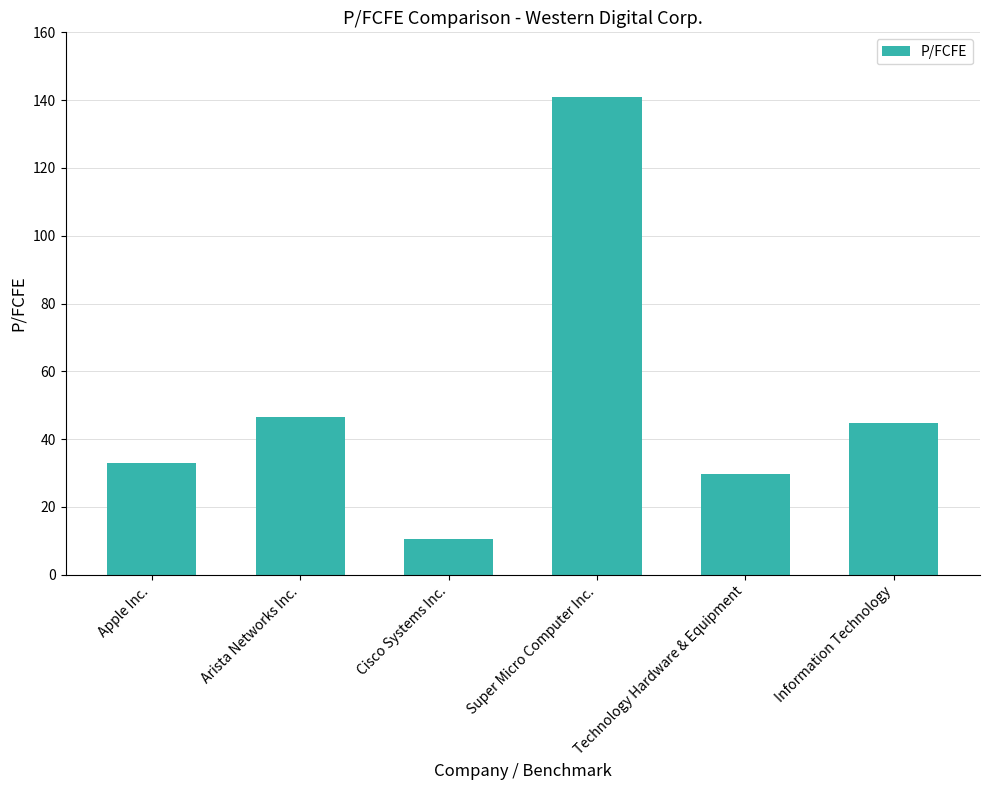

What is the change in value from Apple Inc. to Super Micro Computer Inc.?

+107.9